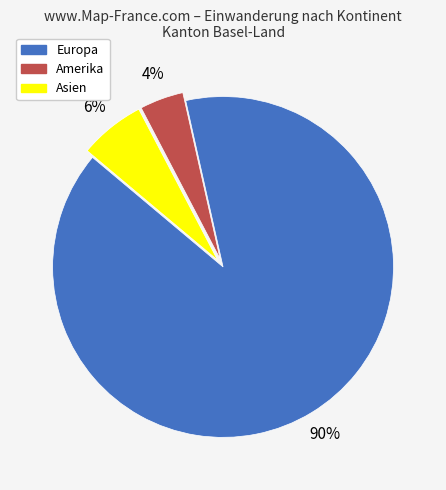

To the nearest percent, what is the average slice percentage?

33%